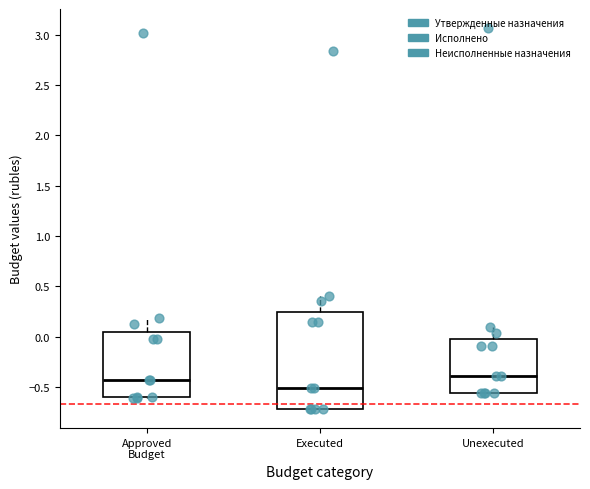

Where does the median line of the box for Unexecuted sit on the y-axis? The values are not printed on the chart, so give them approximately, as read against the axis.

-0.40